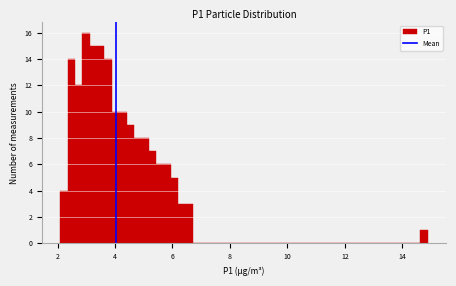

Read against the x-axis, roughly where is the centre of the tallest bar?

3.0